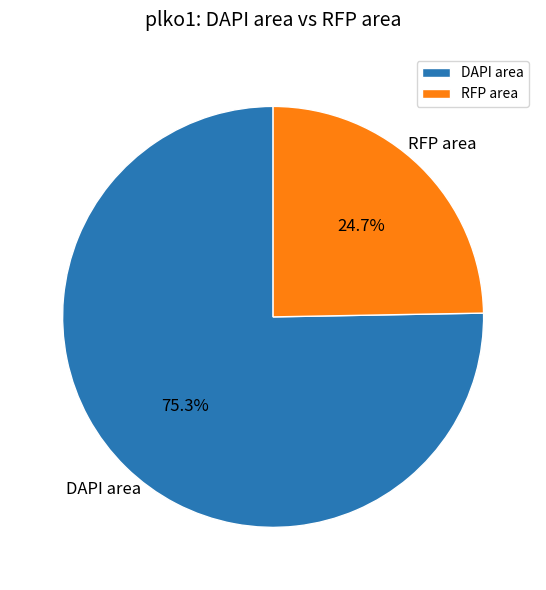

How many segments does this pie chart have?

2